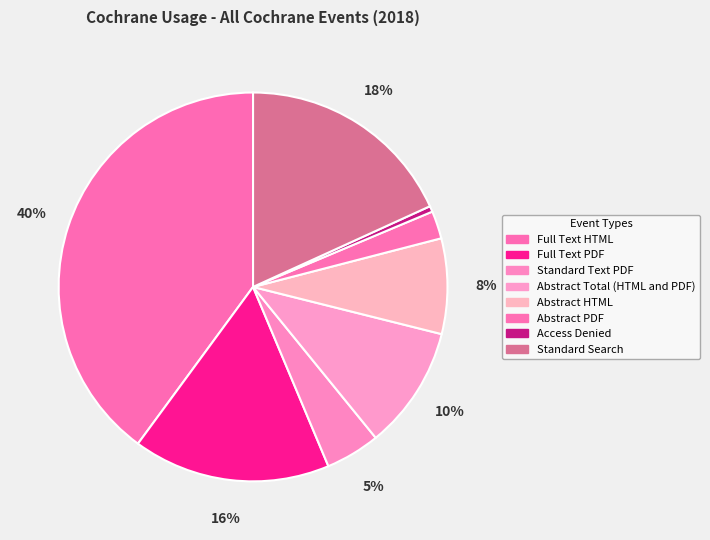

Count the number of slices in the pie.

8